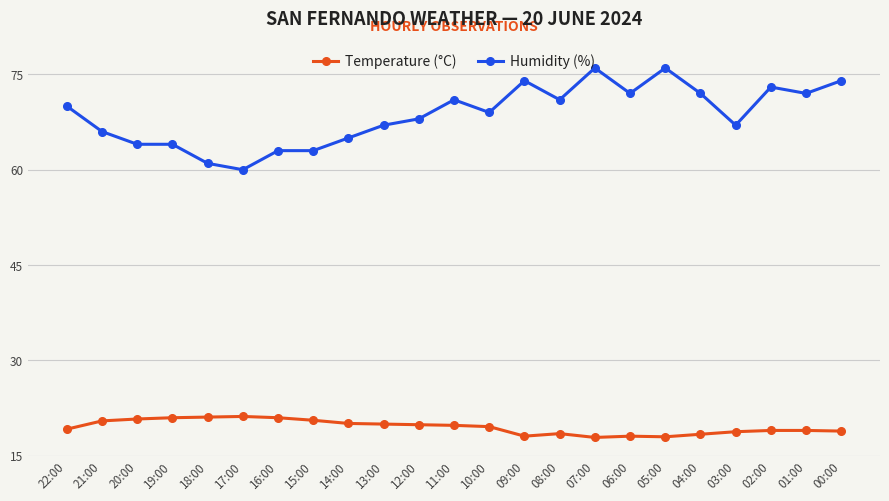

True or false: Humidity (%) has more than 1 points higher than both neighbors.

True